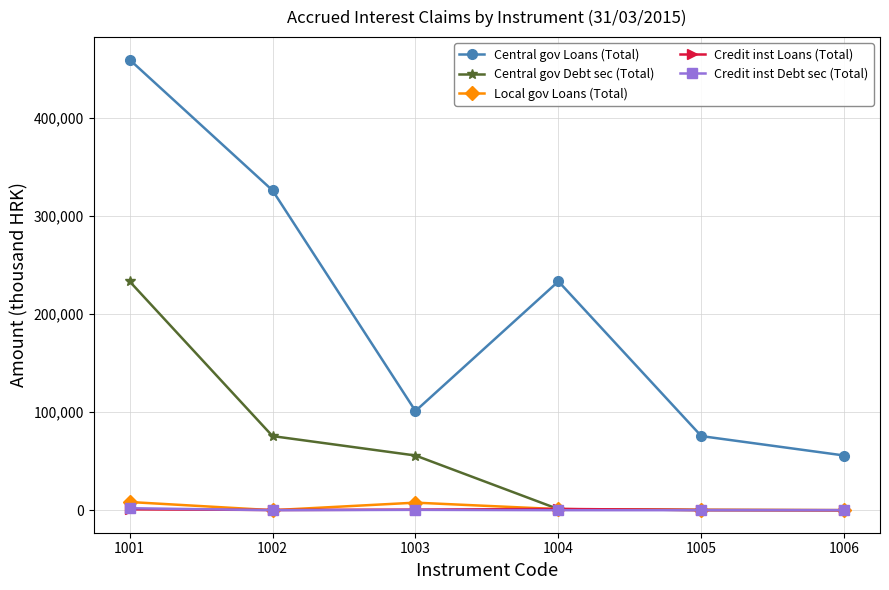

Between 1004 and 1006, which series saw the biggest shift?

Central gov Loans (Total)